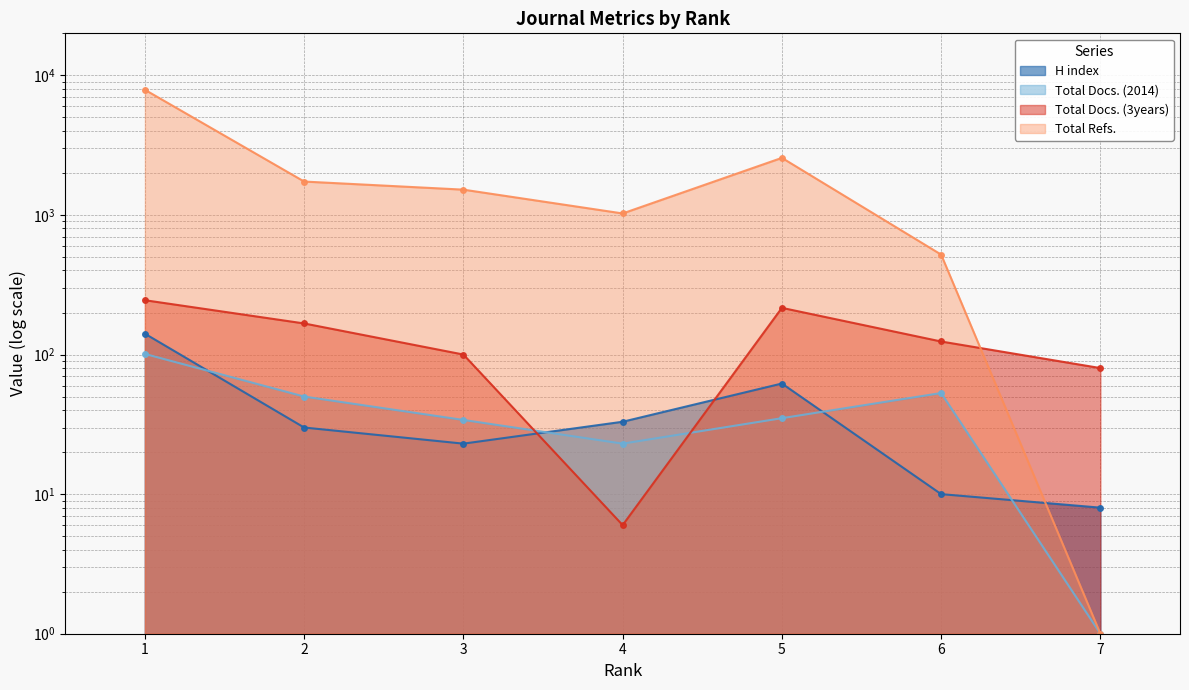

Which category has the highest value in the H index series?

1